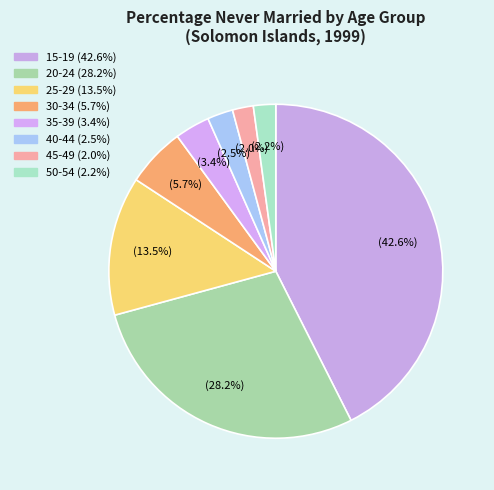

How many slices are in this pie chart?

8